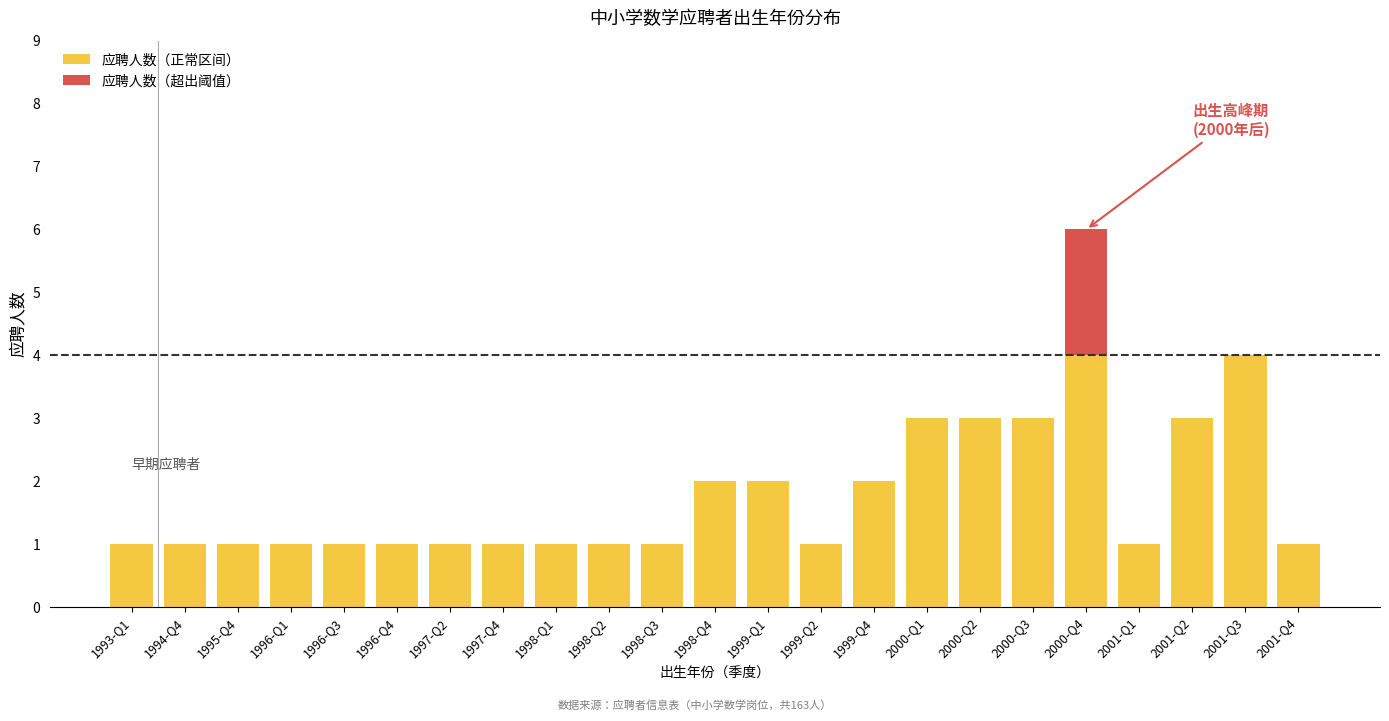

Are the bars horizontal?

No